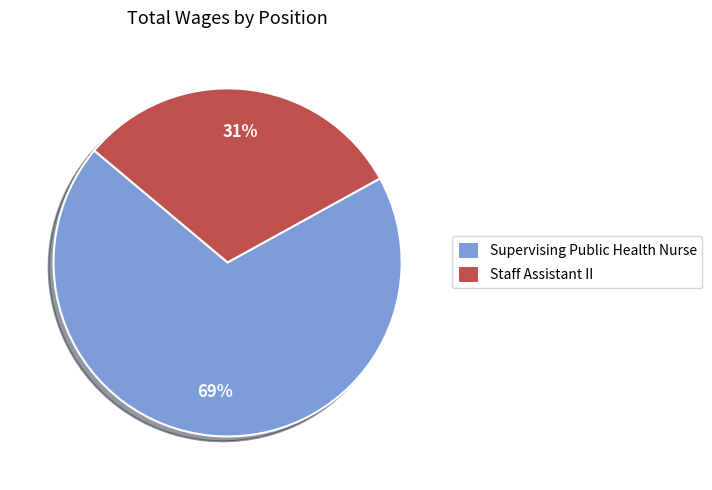

Is there any slice that represents more than half of the pie?

Yes